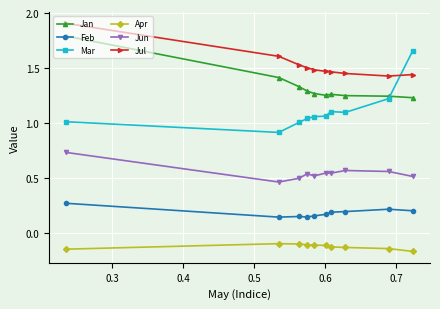

What is the greatest value displayed?

1.9